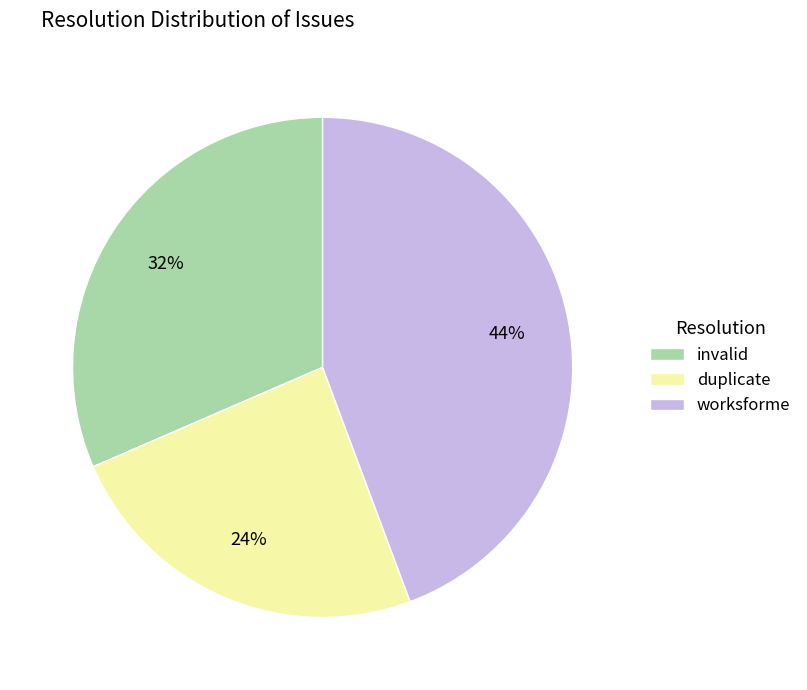

Between duplicate and invalid, which is larger?

invalid